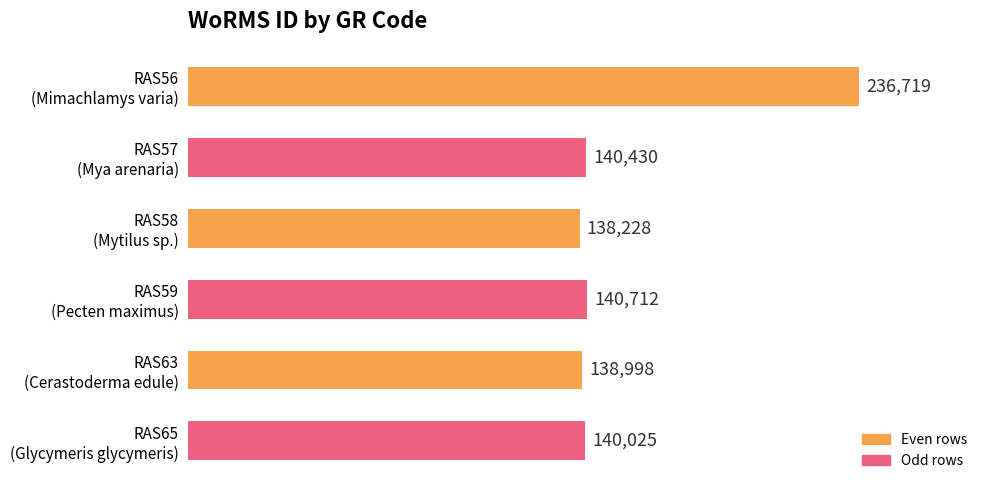

What is the smallest value displayed?

138228